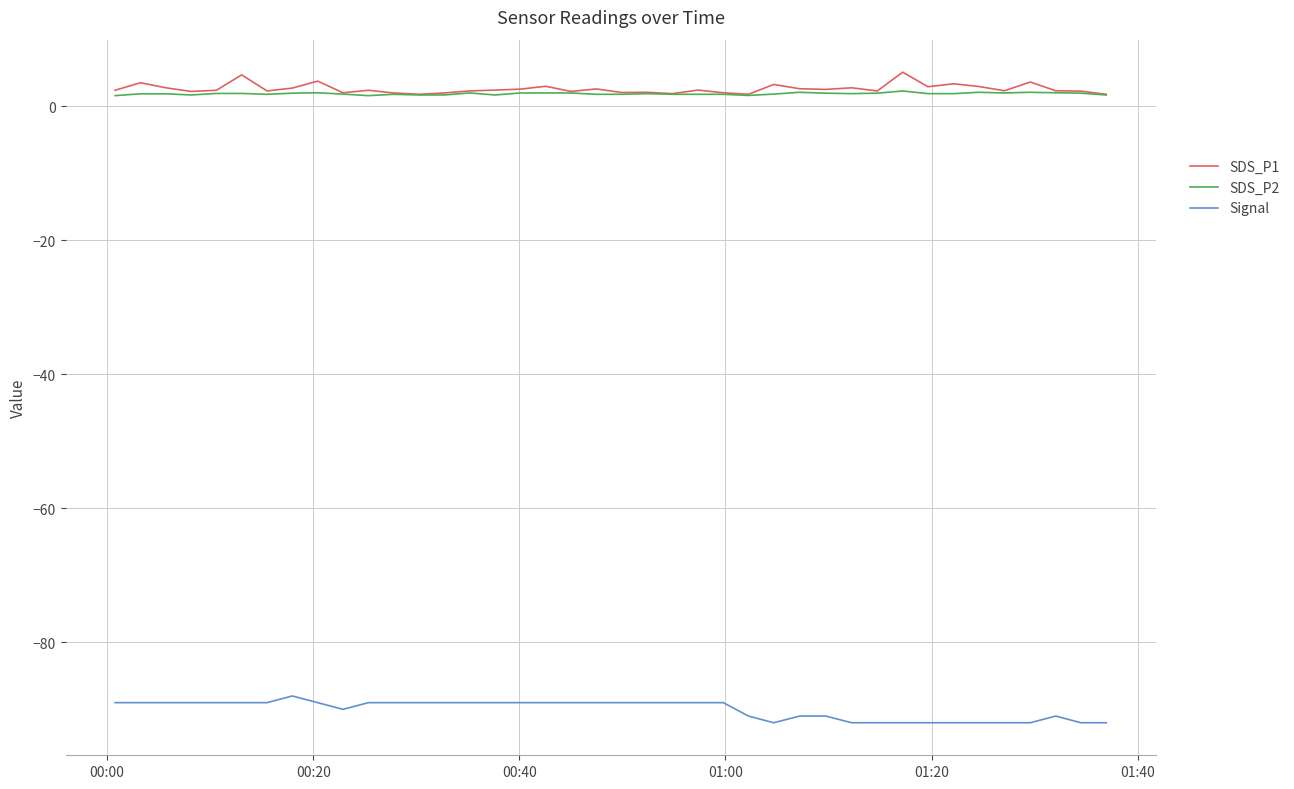

In SDS_P1, how many points are lower than both neighbors (excluding endpoints)?

12